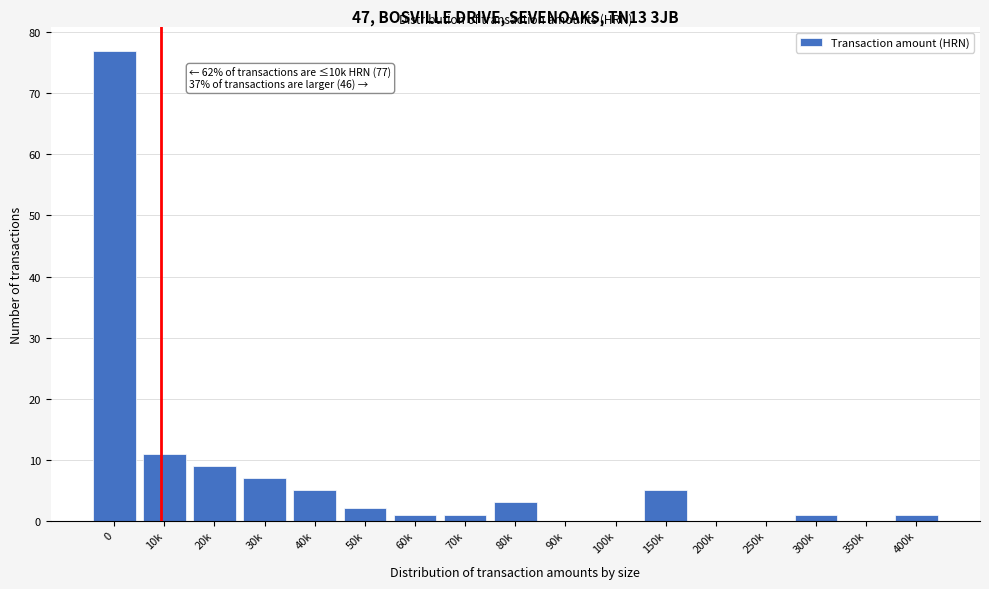

Reading left to right, what are all the values shown in this chart?

0=77	10k=11	20k=9	30k=7	40k=5	50k=2	60k=1	70k=1	80k=3	90k=0	100k=0	150k=5	200k=0	250k=0	300k=1	350k=0	400k=1